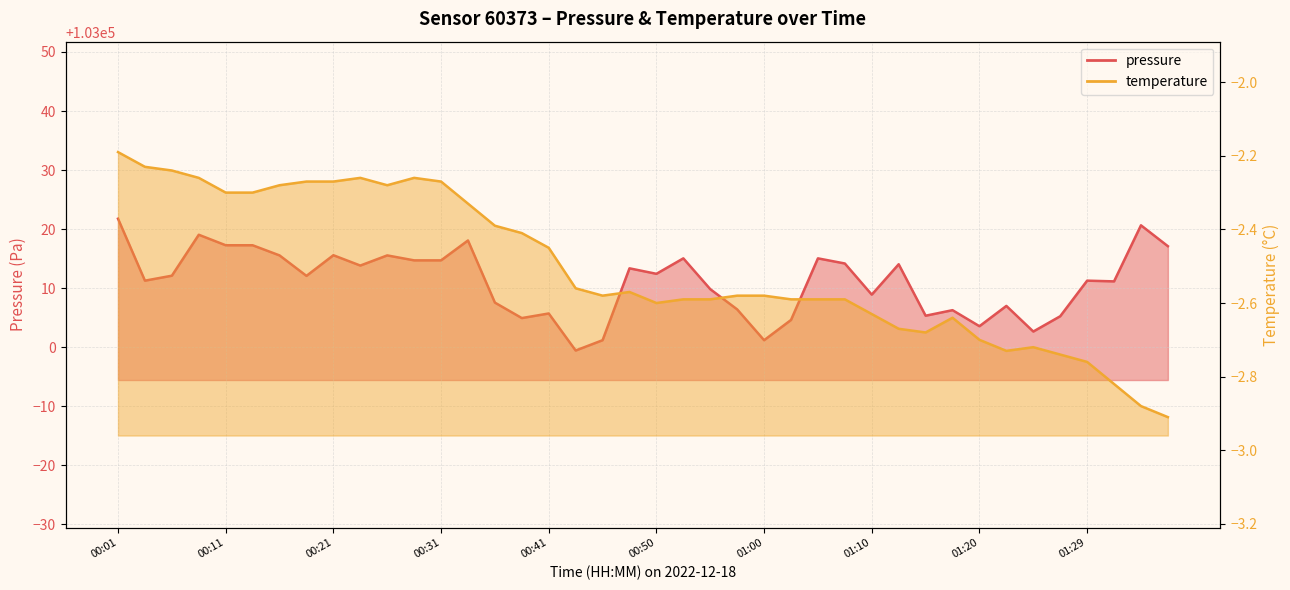

Which has a higher value, 01:27 or 00:41?

00:41